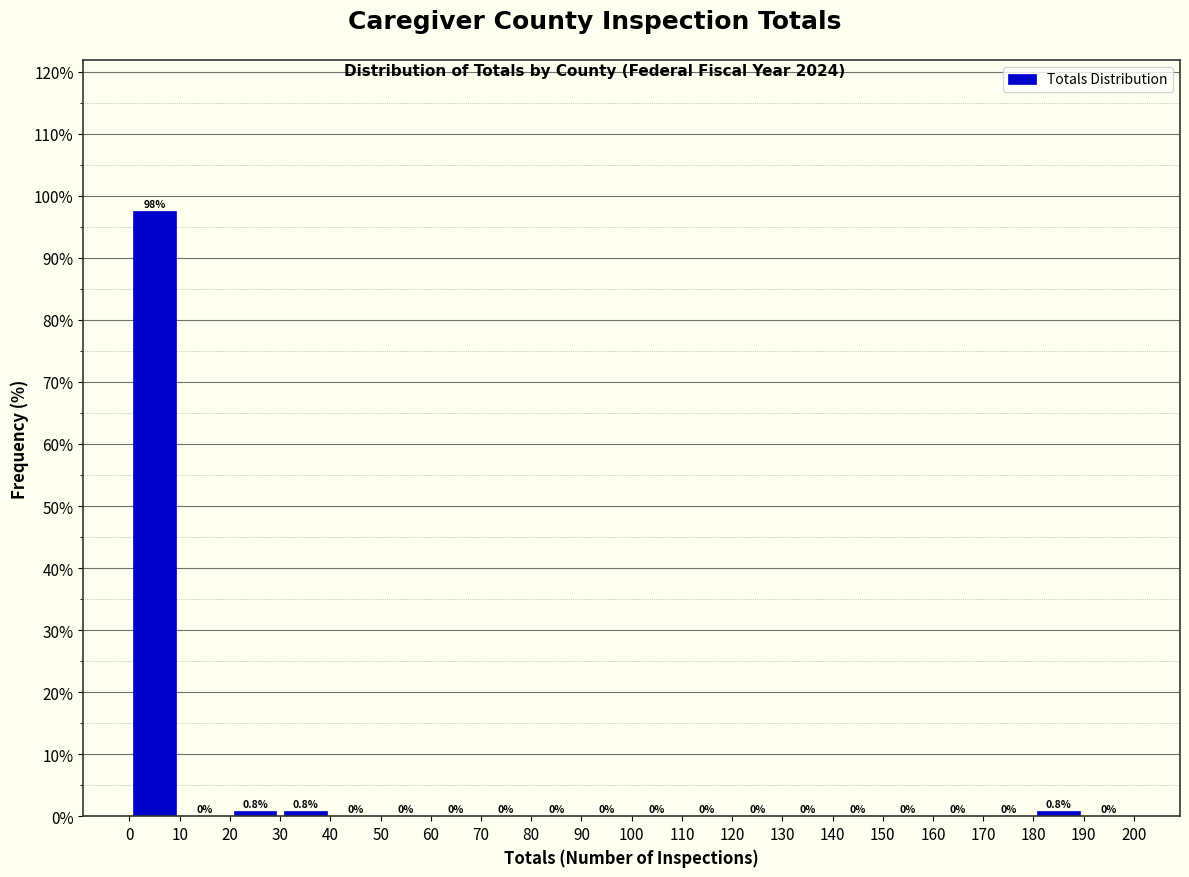

Over which range of the x-axis is the bar tallest?

0 to 10